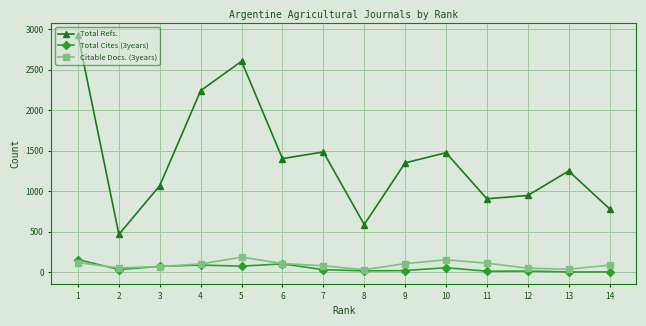

Is it true that Total Cites (3years) equals 90 at 4?

True